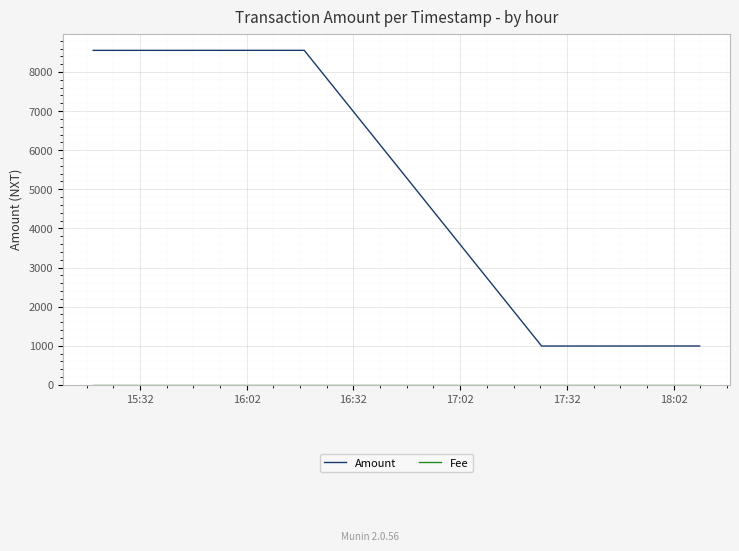

What is the greatest value displayed?

8554